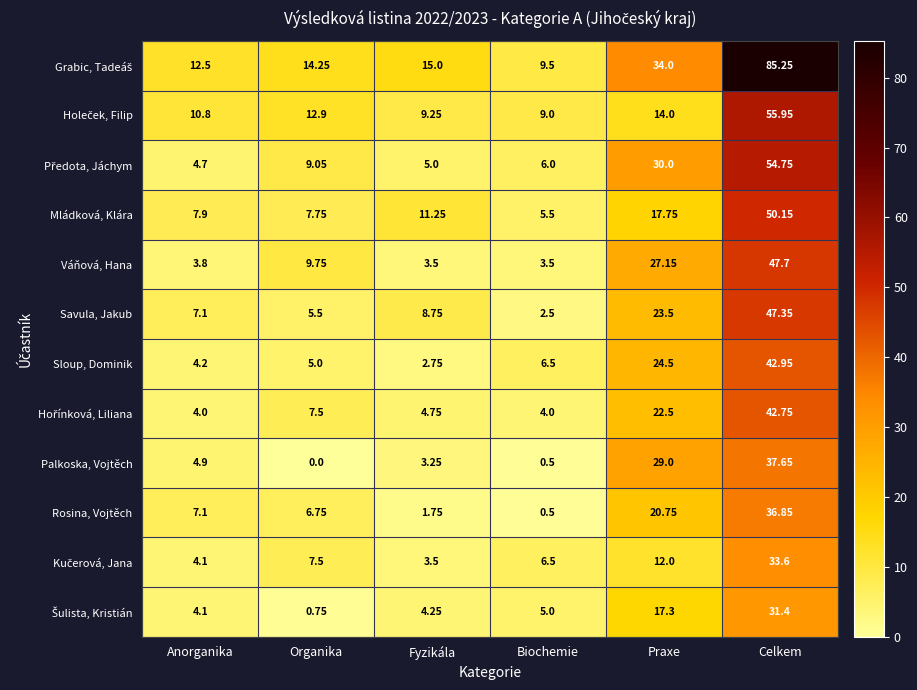

At how many categories does at least one series exceed 43?

1